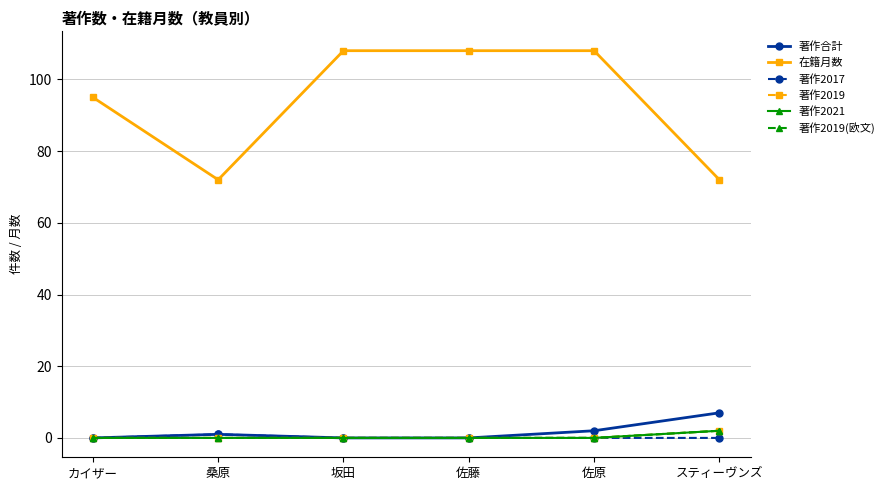

Does the chart have visible grid lines?

Yes